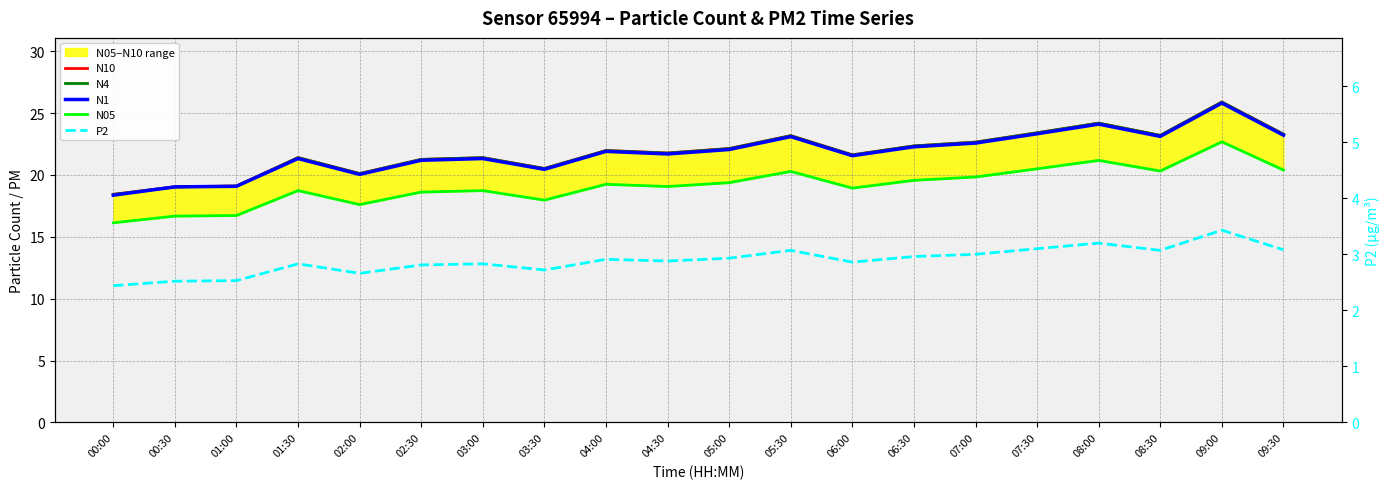

What is the sum of all N05 values?

382.4